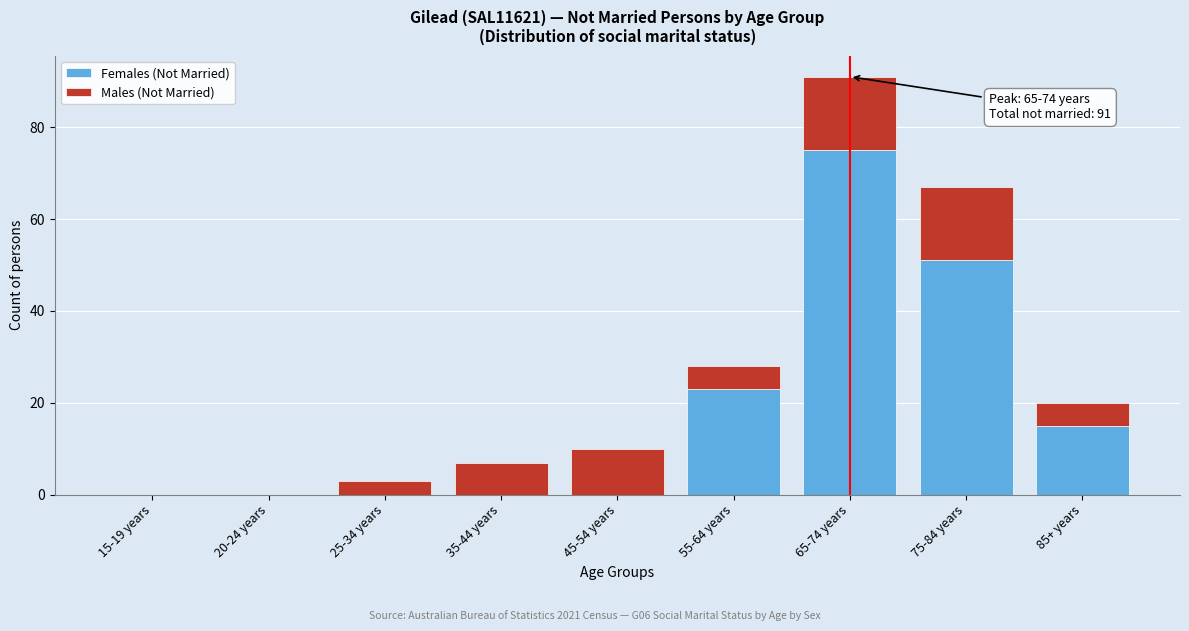

Reading right to left, list the values for the Females (Not Married) series.

85+ years=15	75-84 years=51	65-74 years=75	55-64 years=23	45-54 years=0	35-44 years=0	25-34 years=0	20-24 years=0	15-19 years=0